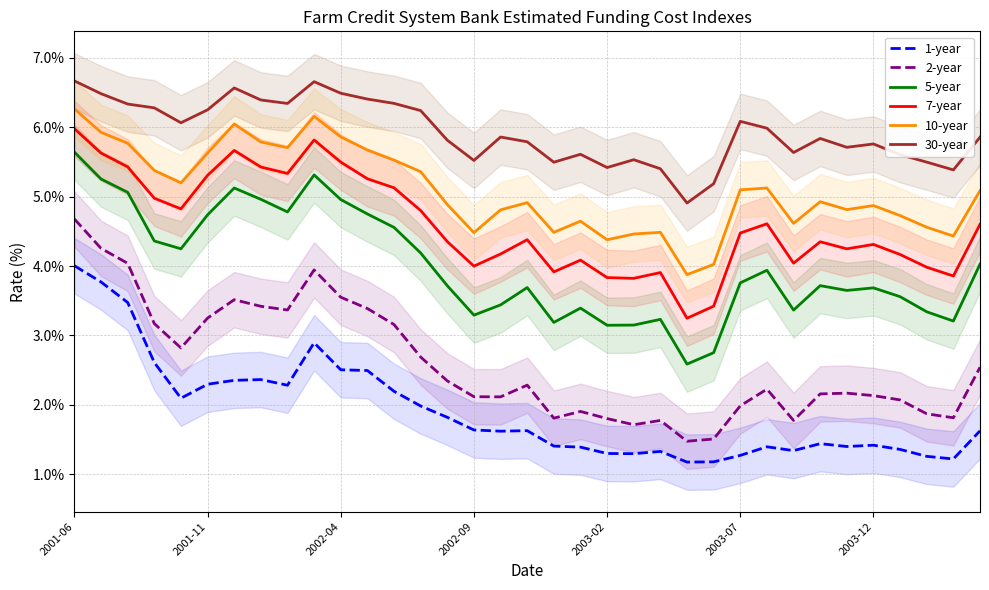

What is the sum of all 2-year values?

90.8